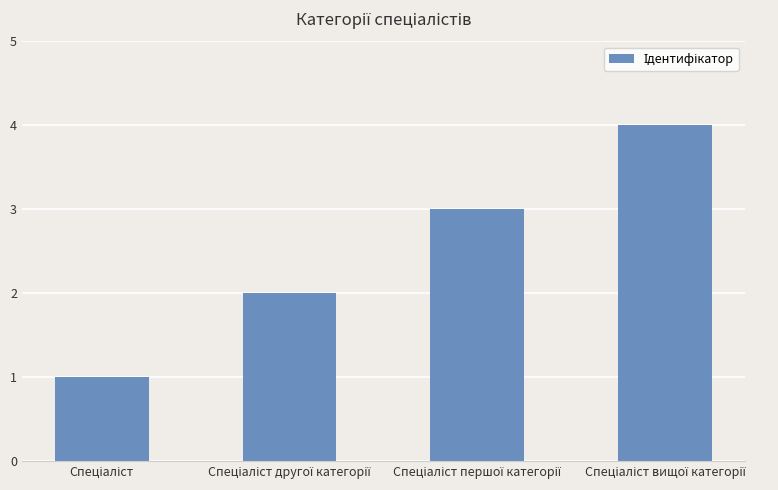

How many data points are less than 3?

2